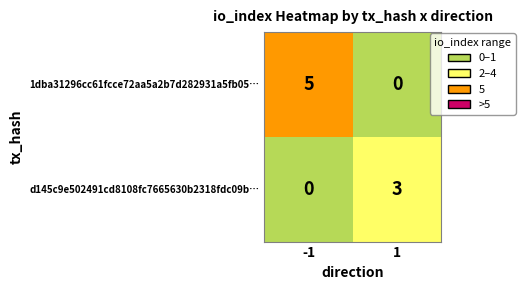

What is the total value across all series at -1?

5